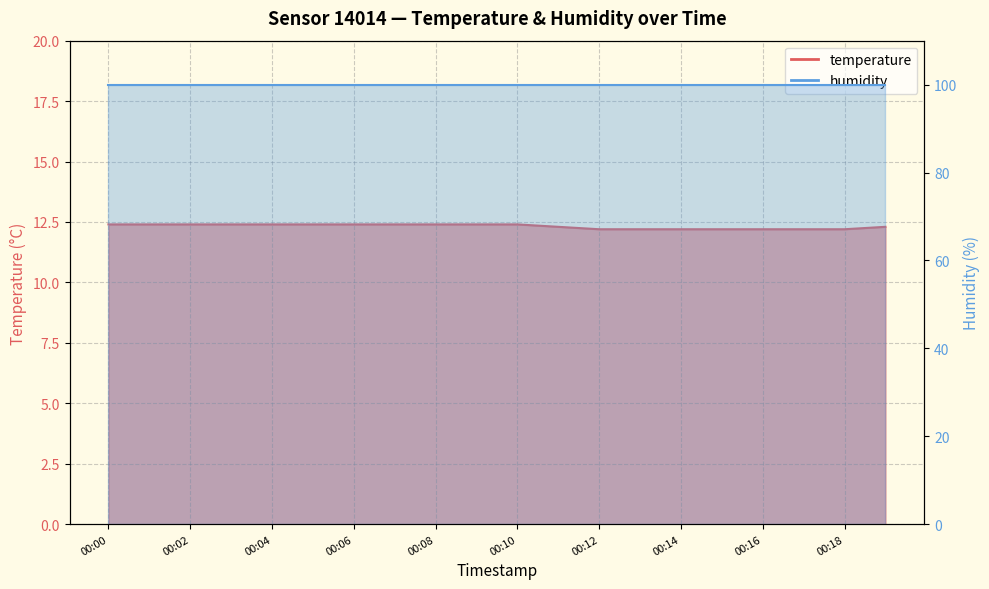

The value at 00:18 is 12.2. True or false?

True